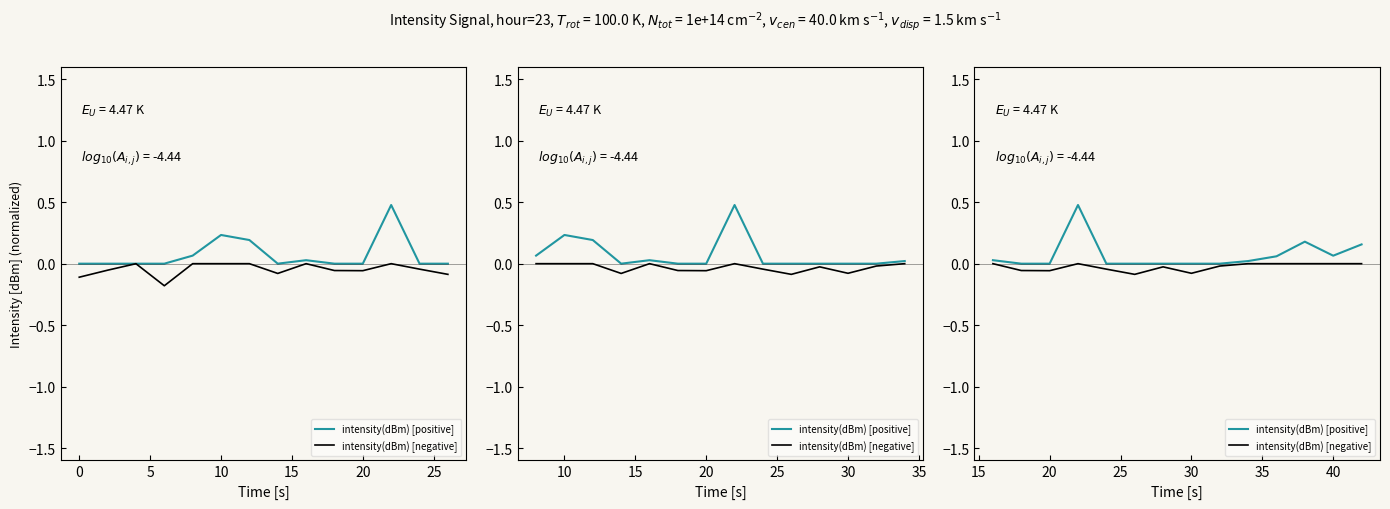

What are all the series names shown in the legend?

intensity(dBm) [positive], intensity(dBm) [negative]